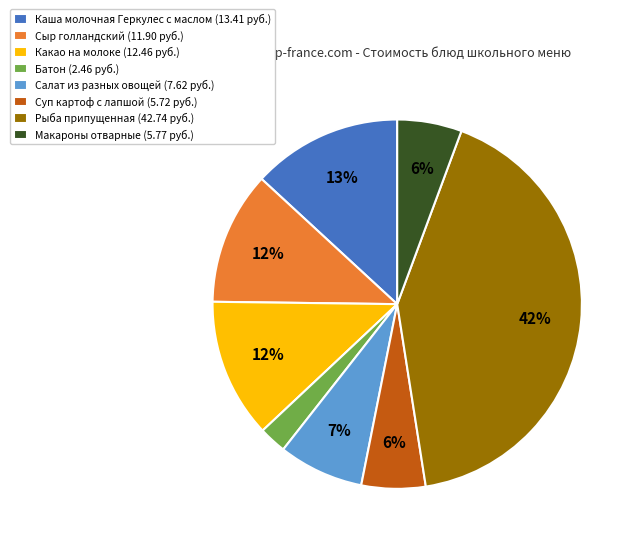

Which slice is the smallest?

Батон